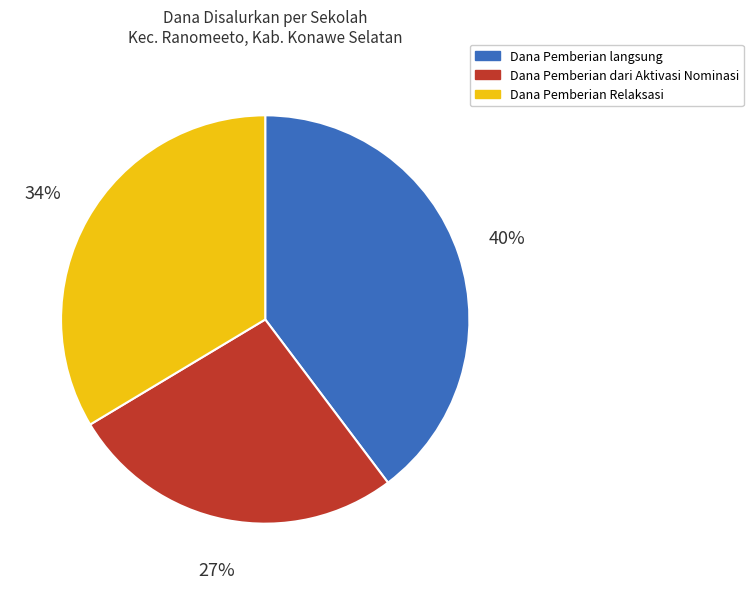

To the nearest percent, what is the average slice percentage?

33%